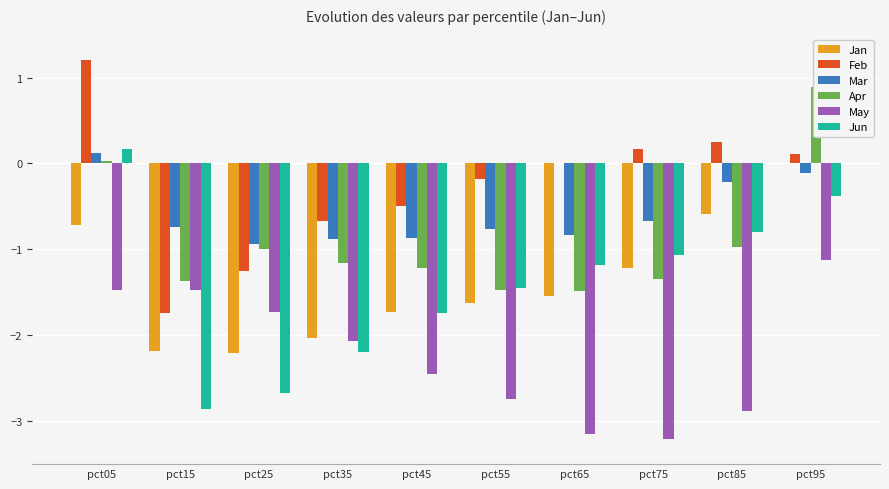

How many bars are there in total?

60